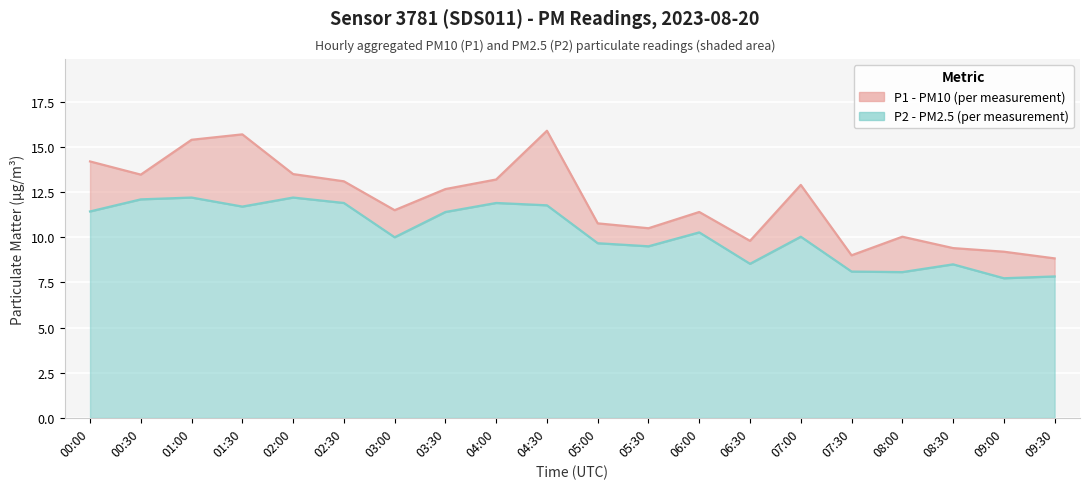

The P1 series shows 8.9 at 00:00. True or false?

False